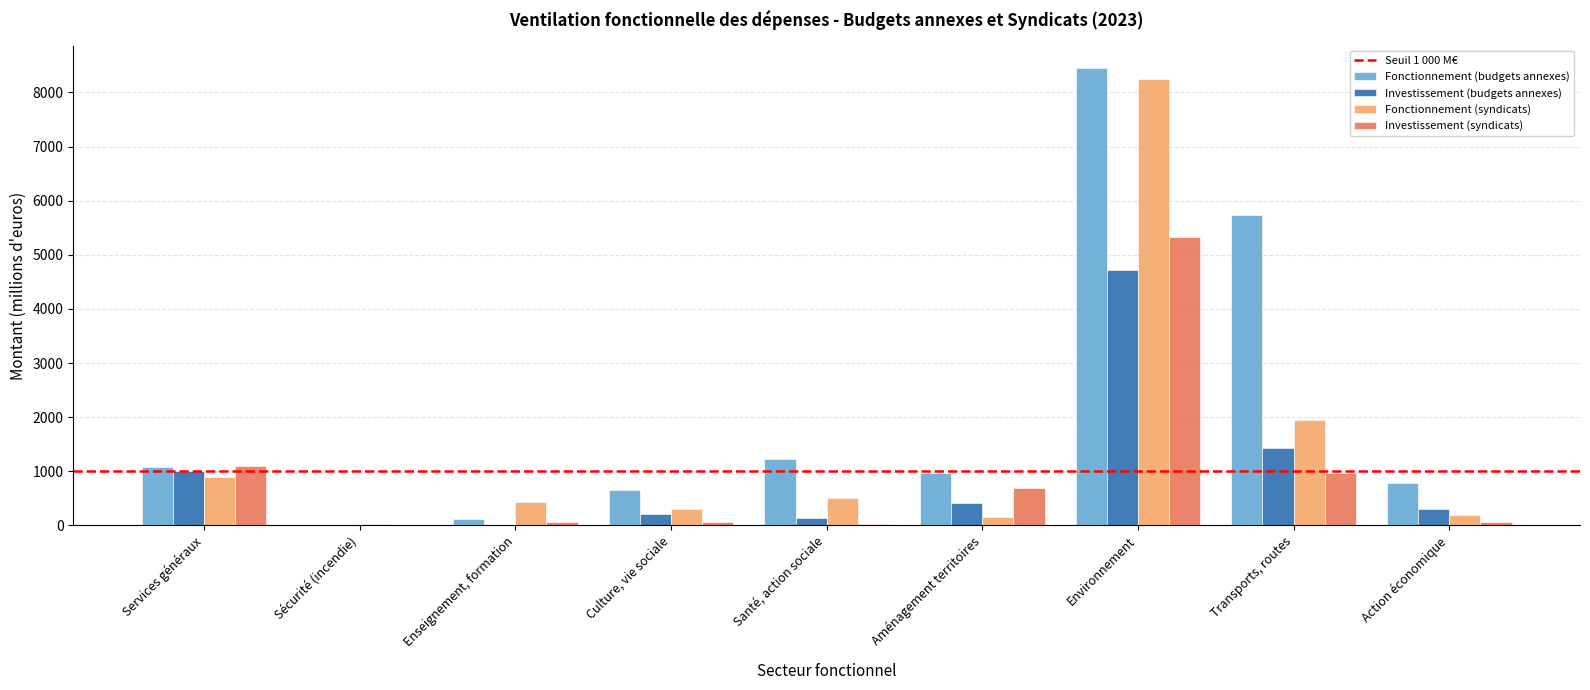

What is the maximum value shown in the chart?

8444.0